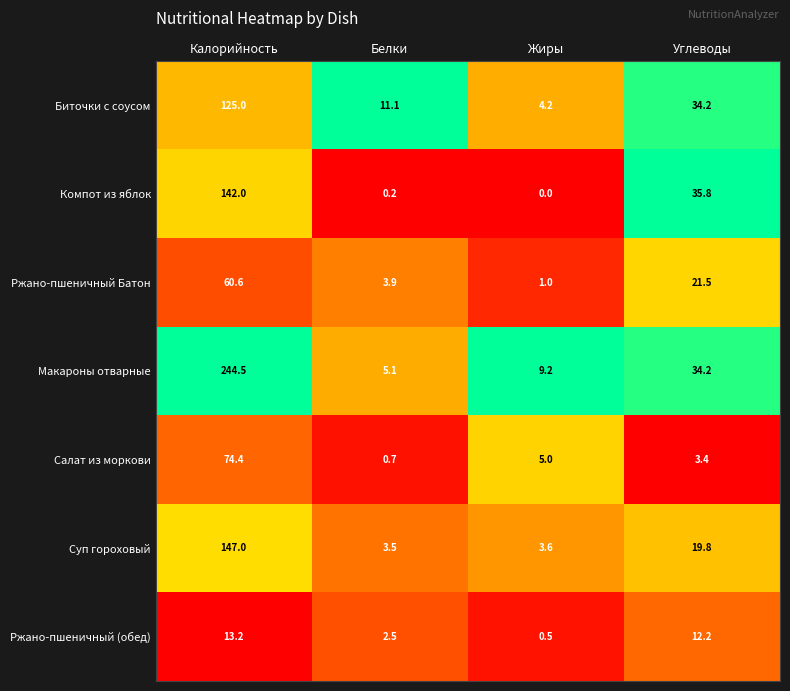

Is the value of Ржано-пшеничный Батон at Жиры greater than the value of Ржано-пшеничный (обед) at Жиры?

Yes